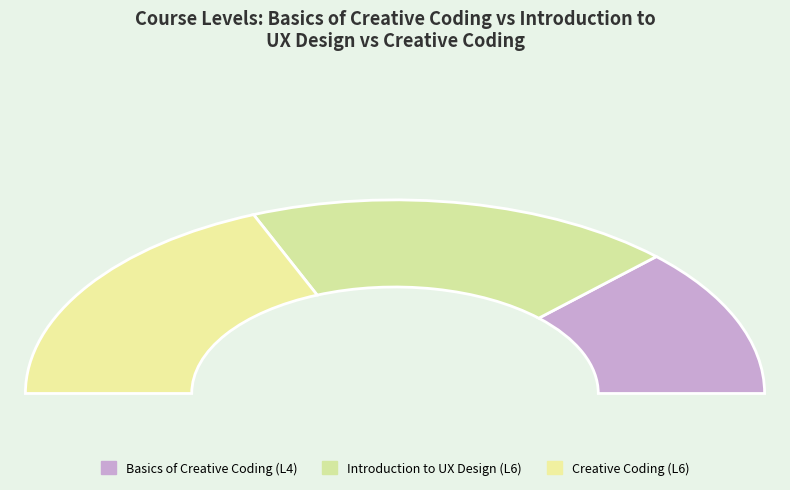

True or false: Introduction to UX Design accounts for 25% of the total.

False